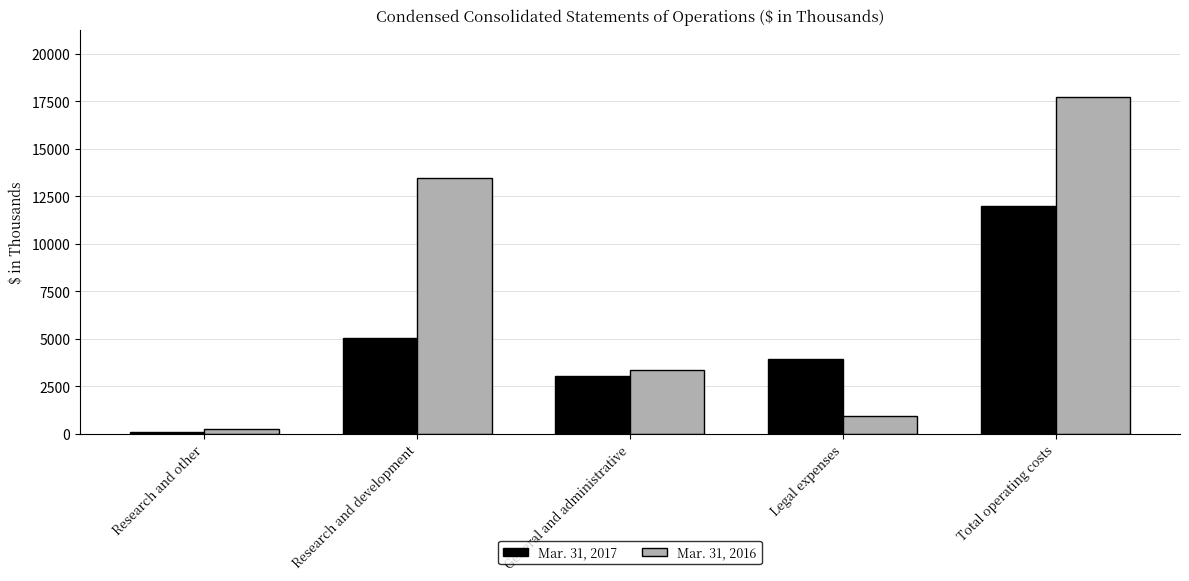

Reading left to right, what are all the values shown in this chart?

Mar. 31, 2017: Research and other=68	Research and development=5035	General and administrative=3005	Legal expenses=3932	Total operating costs=11972
Mar. 31, 2016: Research and other=236	Research and development=13440	General and administrative=3335	Legal expenses=940	Total operating costs=17715